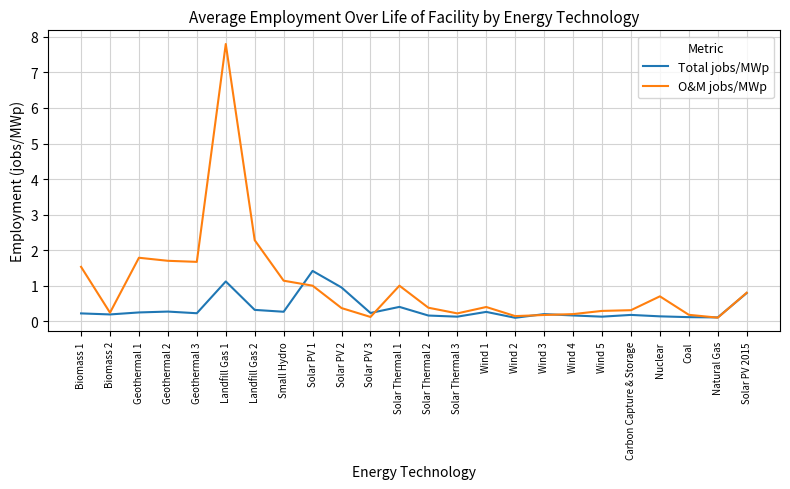

What is the sum of the Total jobs/MWp values at Wind 3 and Landfill Gas 1?

1.3